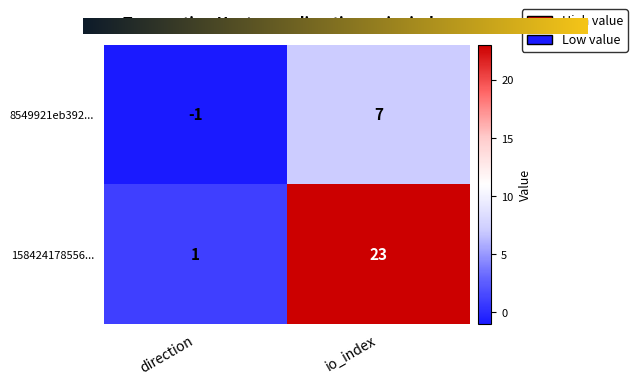

What is the total value across all series at io_index?

30